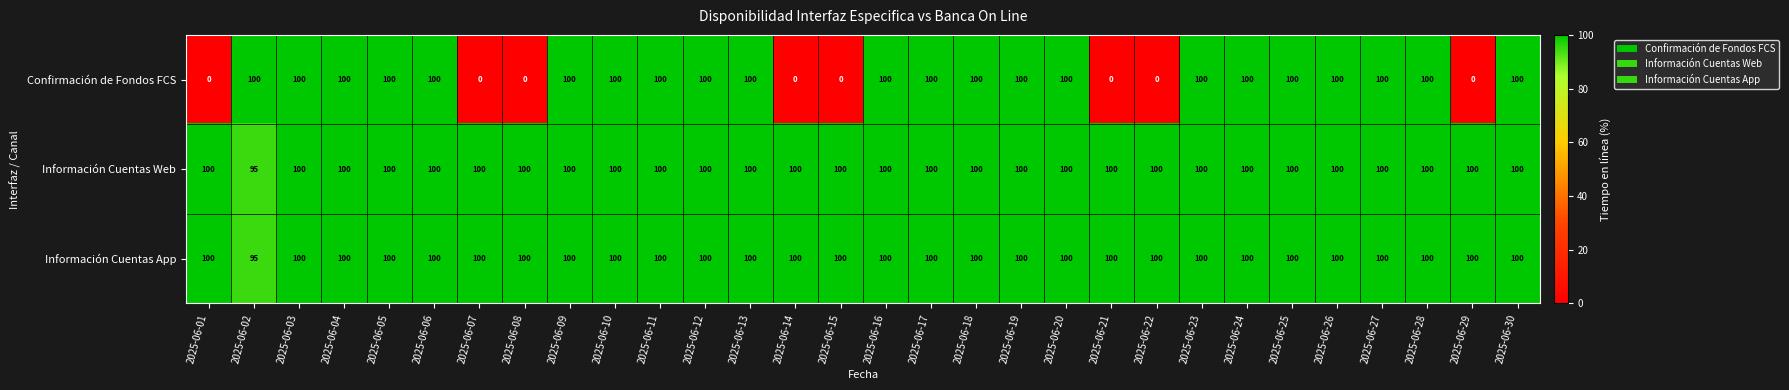

What value does the Información Cuentas App series have at 2025-06-29?

100